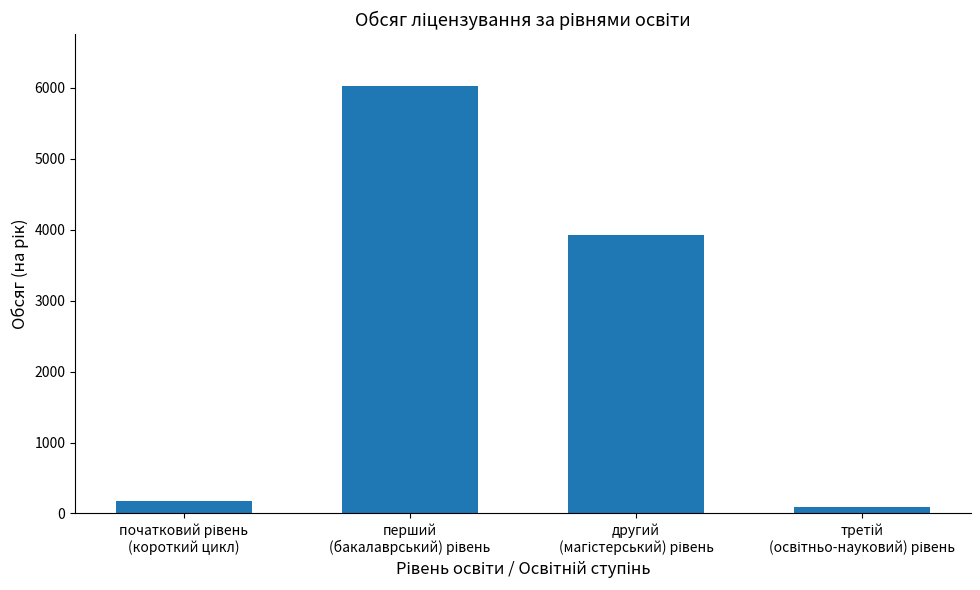

How many values are below 3920?

2